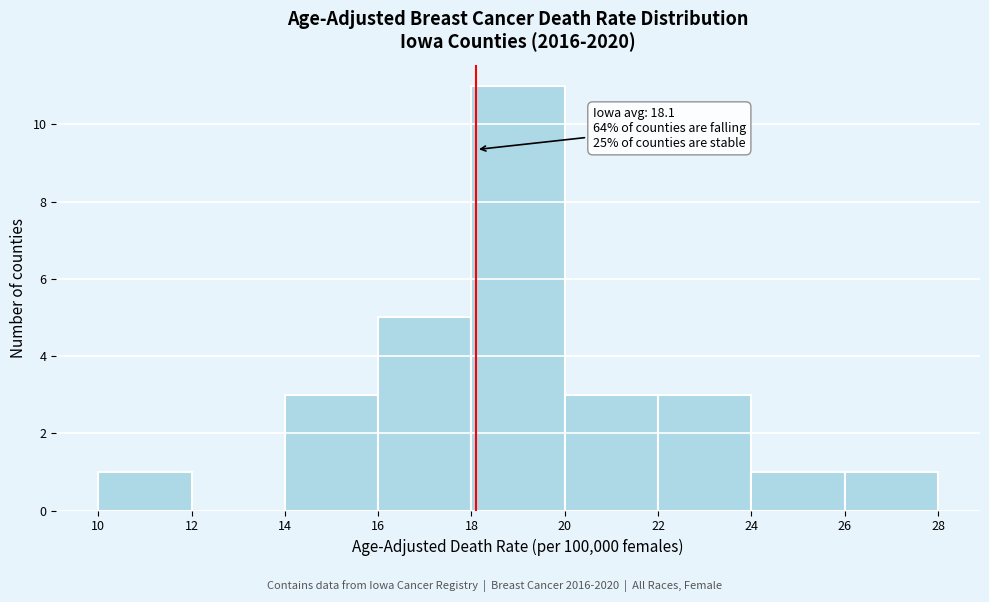

Which range on the x-axis has the tallest bar?

18 to 20